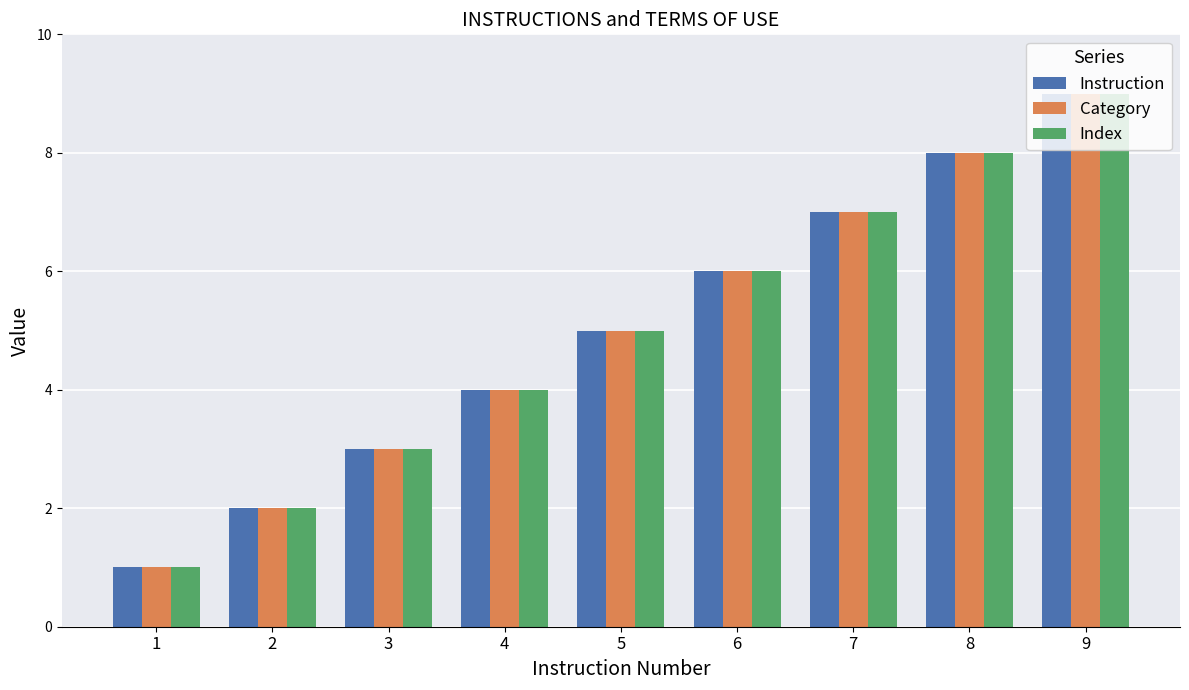

At which category is the sum across all series the highest?

9